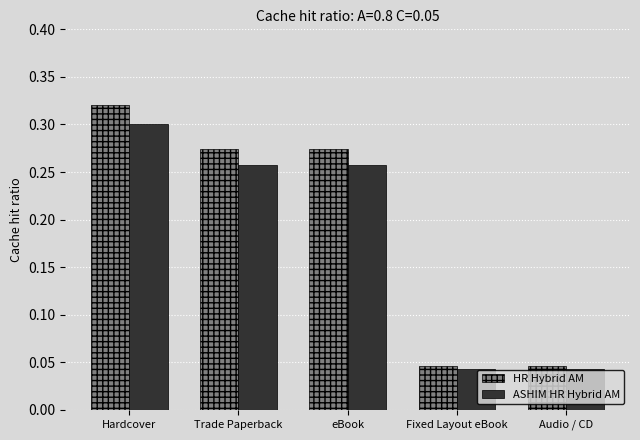

Rank the series at eBook from highest to lowest value.

HR Hybrid AM, ASHIM HR Hybrid AM